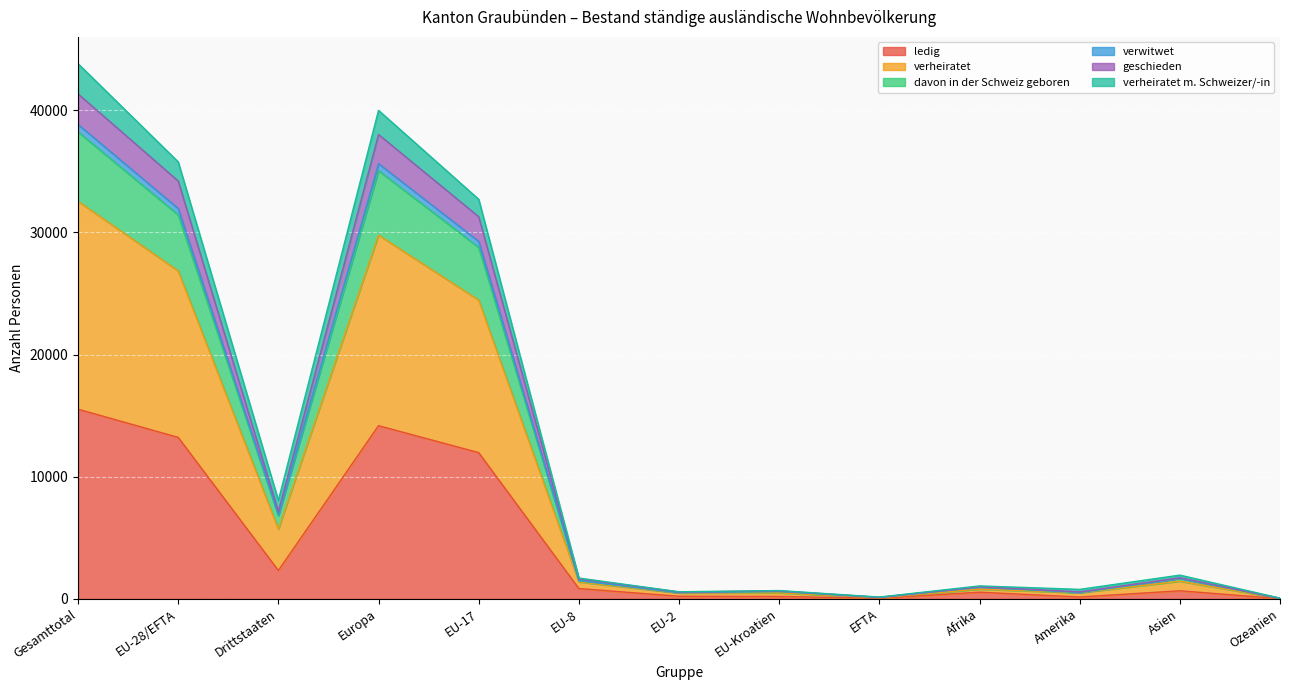

True or false: davon in der Schweiz geboren and verwitwet intersect in this chart.

False